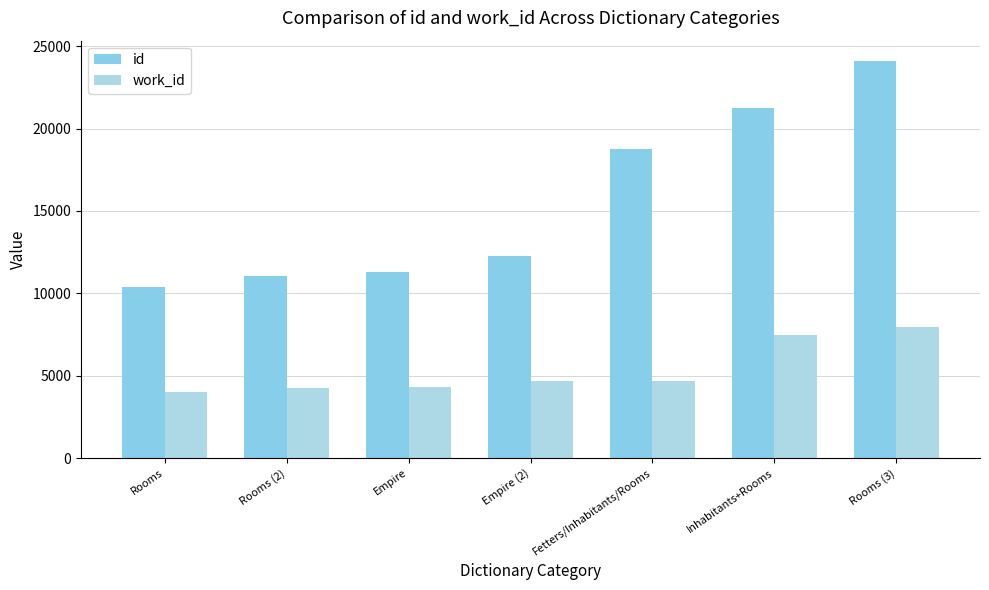

Between Rooms (3) and Inhabitants+Rooms, which is larger?

Rooms (3)